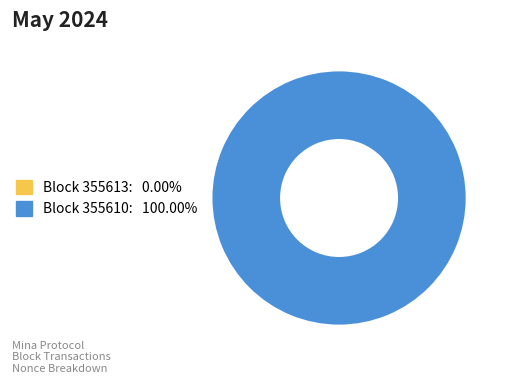

How many slices are in this pie chart?

2